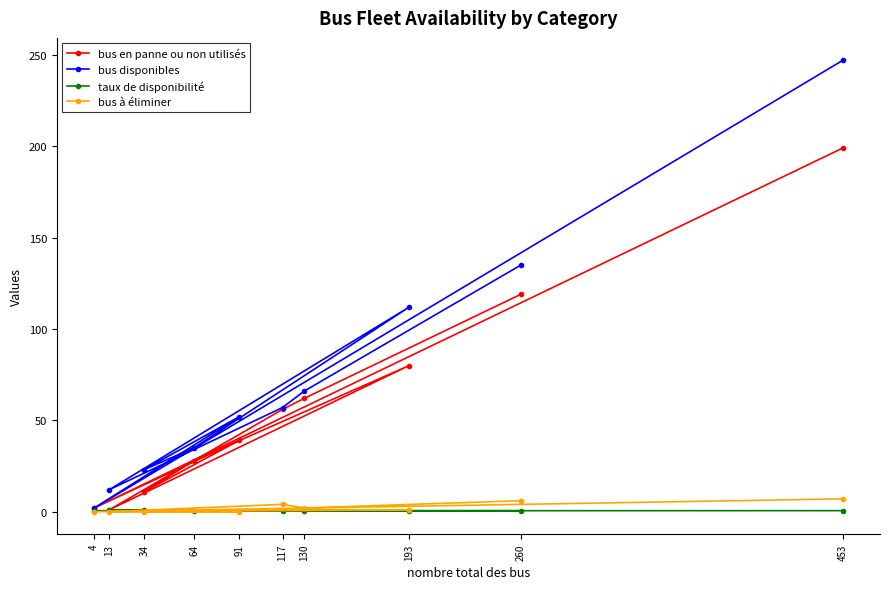

Where does the bus à éliminer series first go above 1?

260